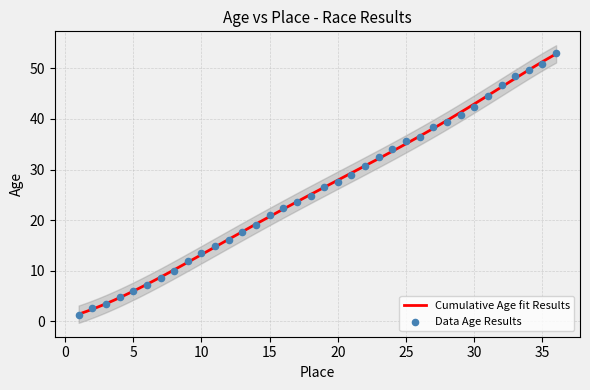

Approximately how many times larger is the value at 15 compared to 10?

1.6